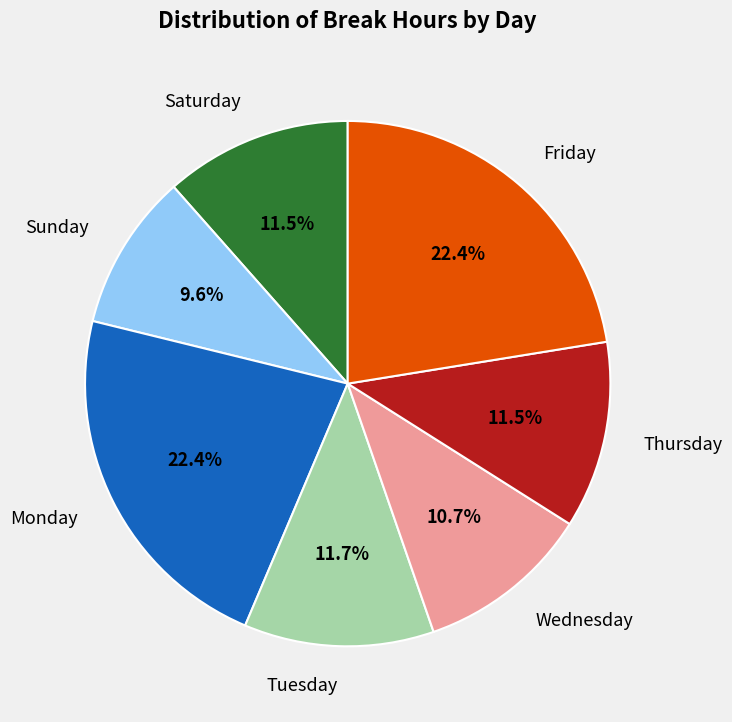

What is the smallest slice in the pie chart?

Sunday